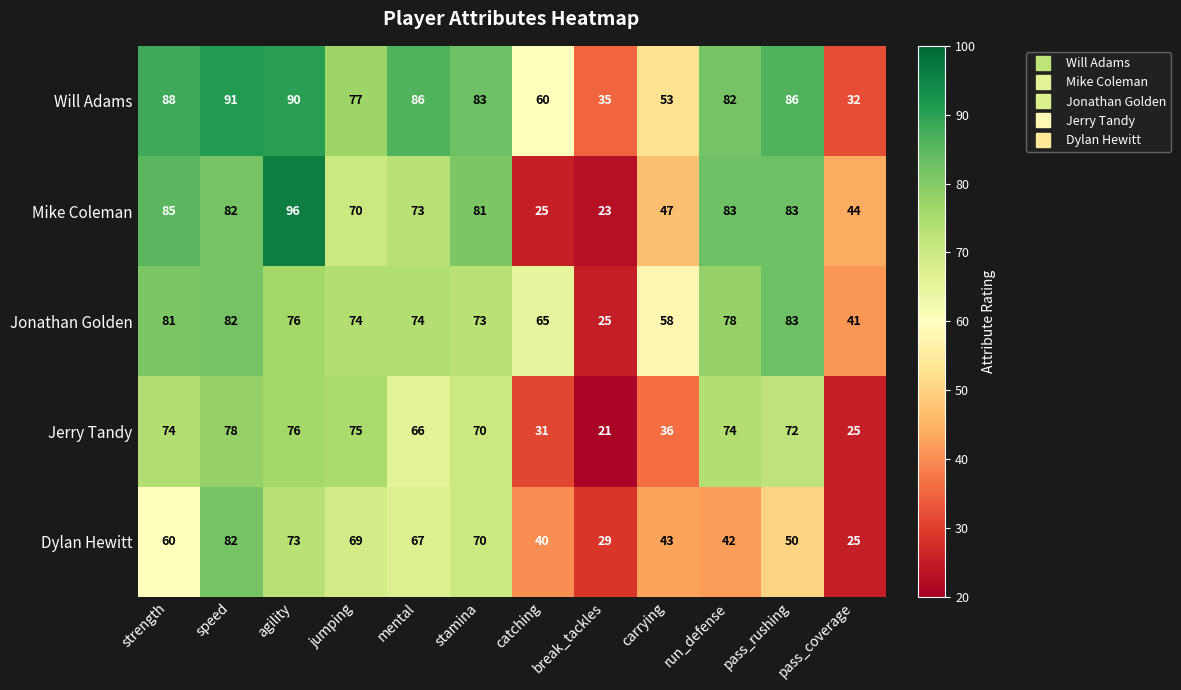

At strength, list the series in order from largest to smallest.

Will Adams, Mike Coleman, Jonathan Golden, Jerry Tandy, Dylan Hewitt